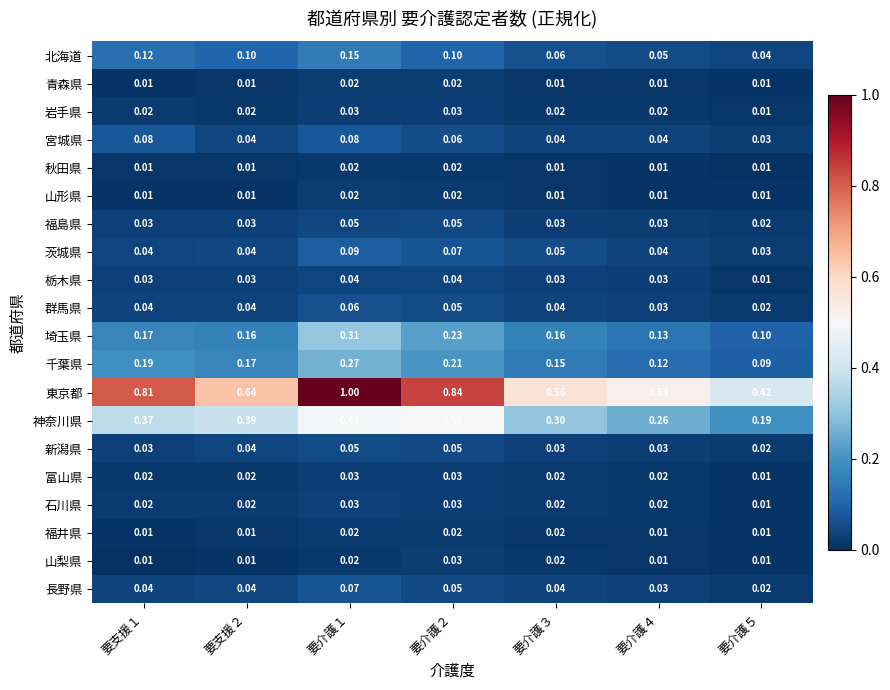

Which series has the widest spread of values?

東京都